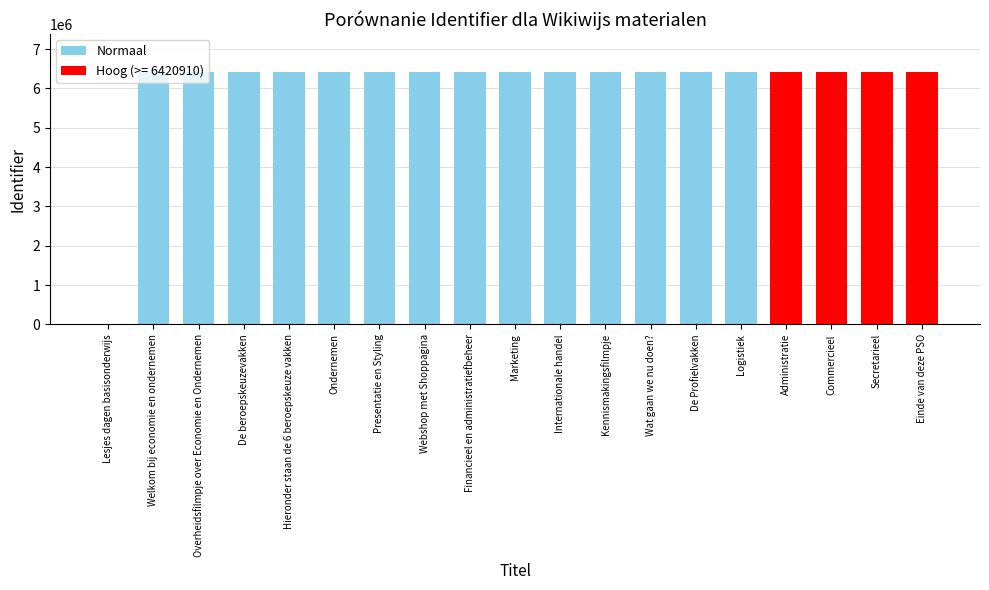

What is the sum of all values?

115576167